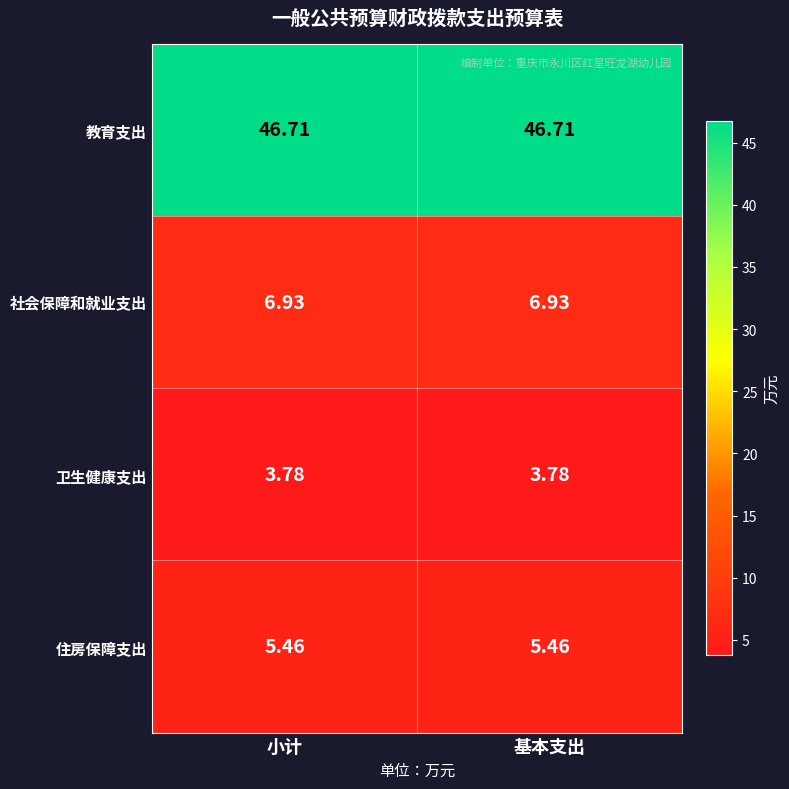

Count the number of categories in the chart.

2